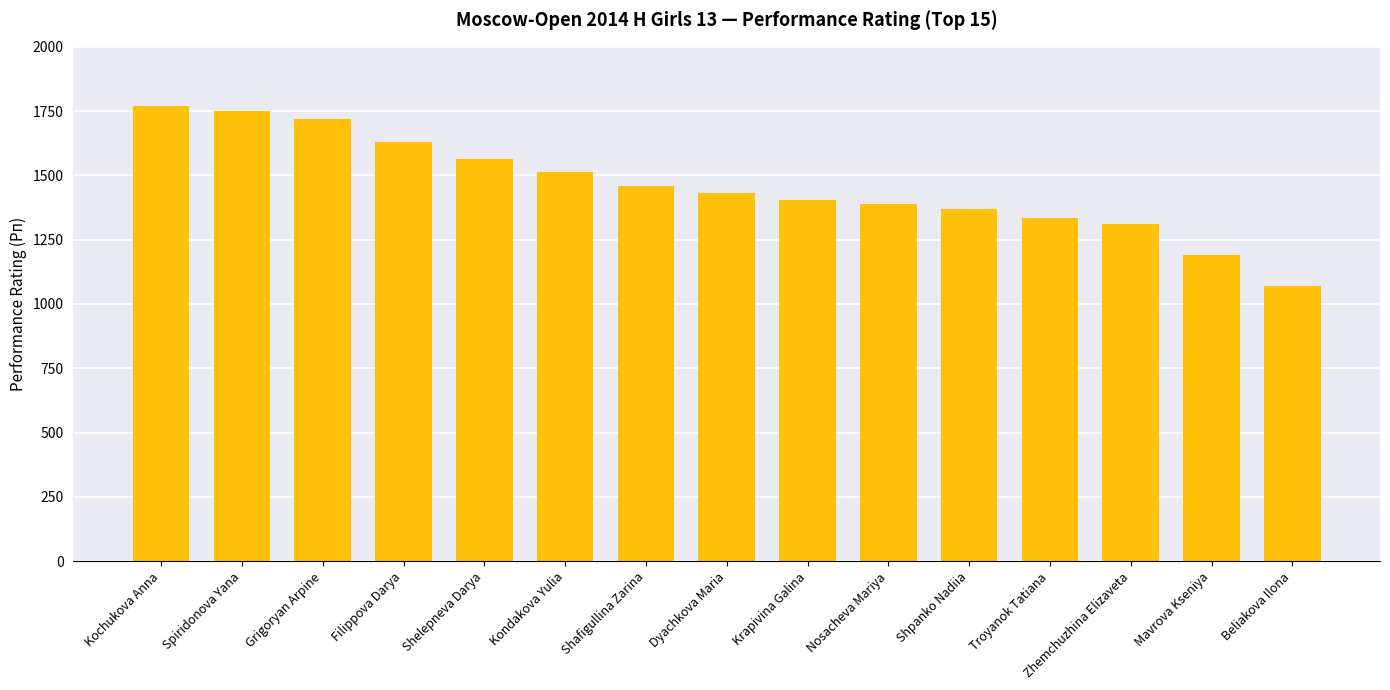

Read the value at Shpanko Nadiia, to the nearest 50.

1350